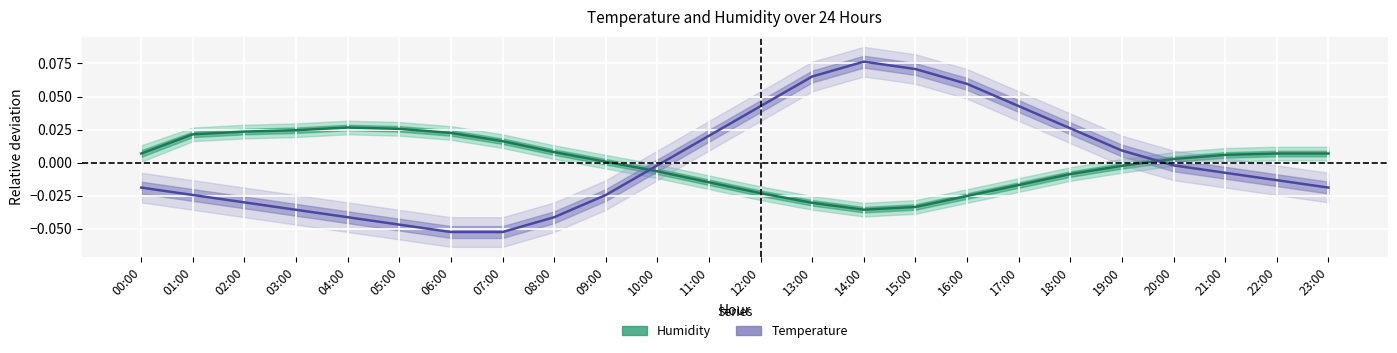

Where is Humidity (Estimate) nearest to the value 0?

09:00